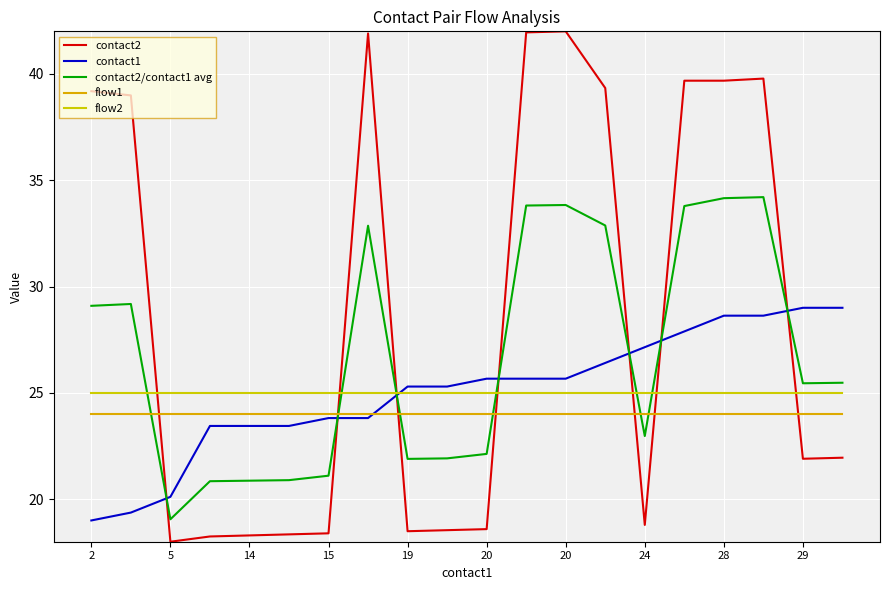

What is the maximum value shown in the chart?

42.0